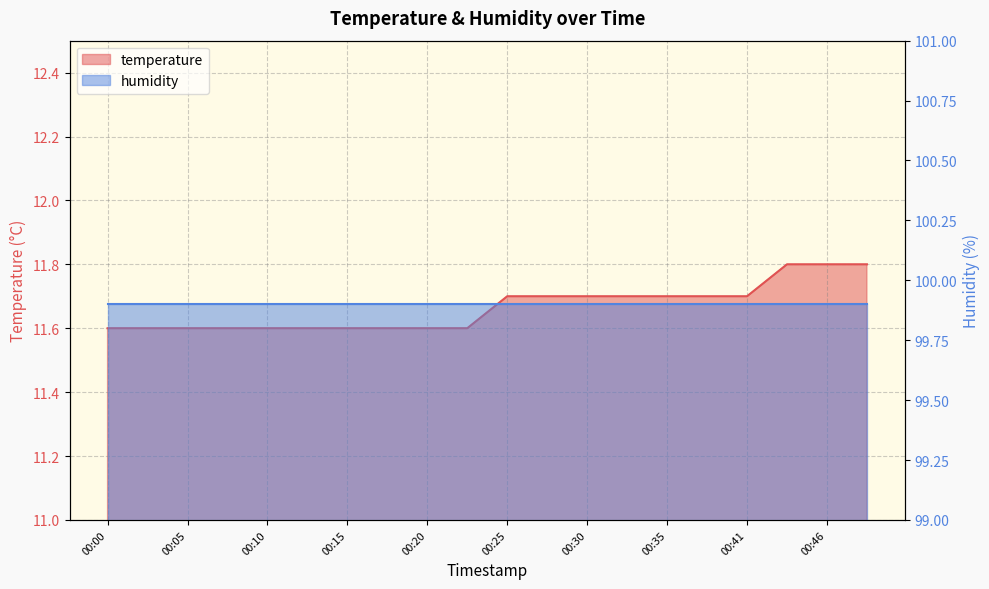

What is the difference between the maximum and second lowest values?

0.2